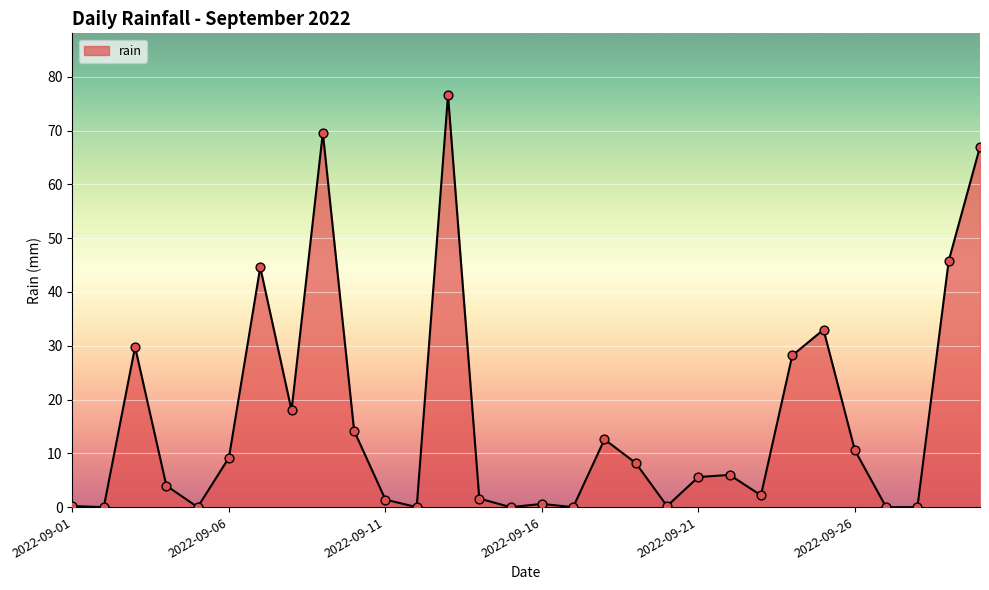

What is the difference between the maximum and minimum values?

76.6